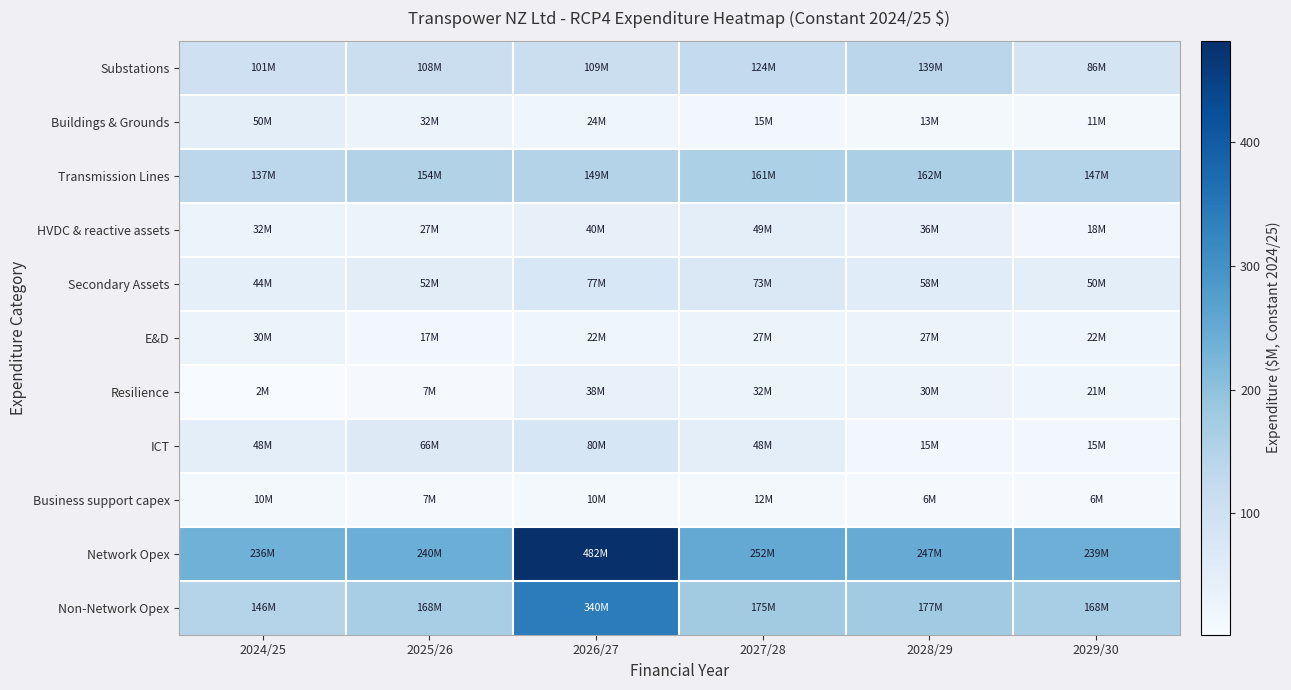

At which category does the chart reach its minimum across all series?

2024/25